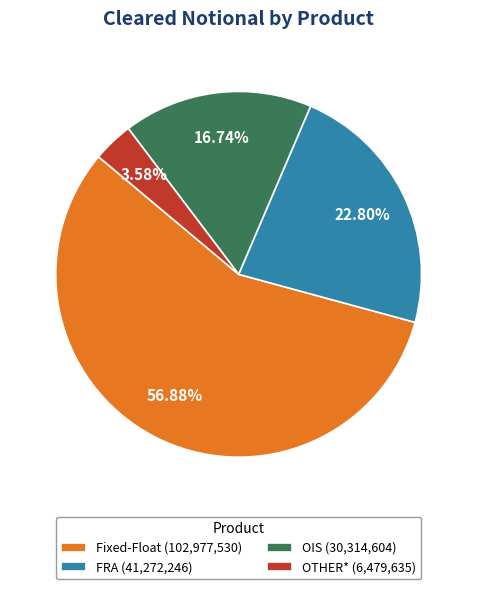

What is the smallest slice in the pie chart?

OTHER*